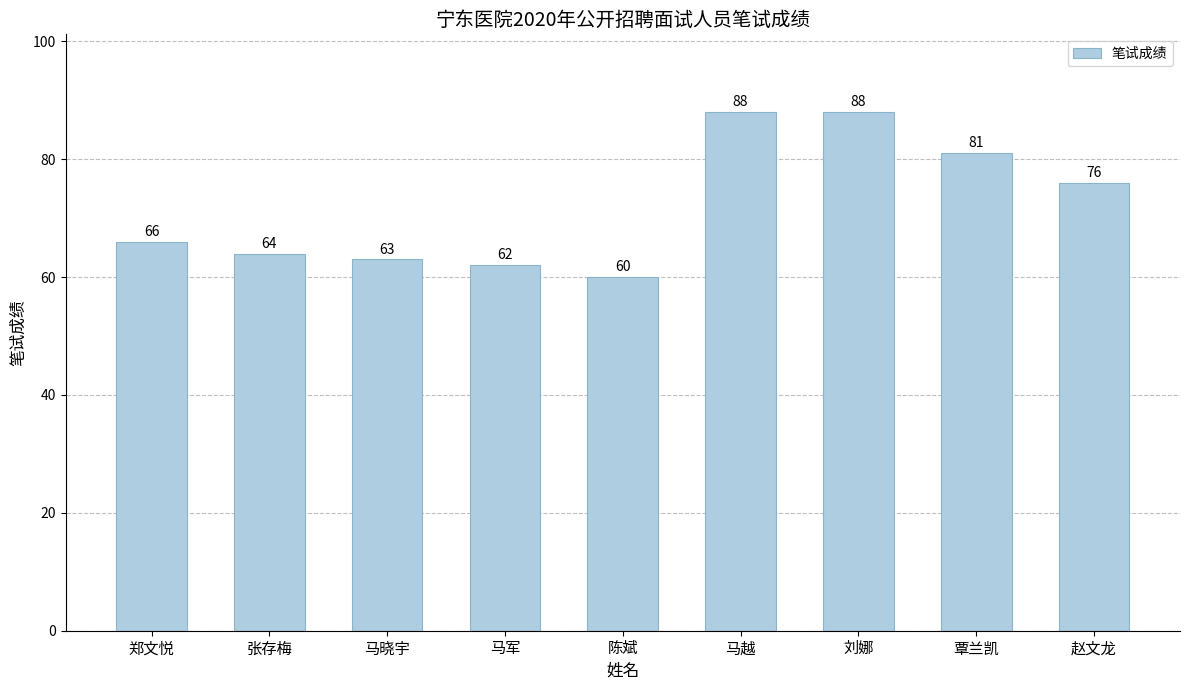

Reading left to right, extract all data points from this chart.

66	64	63	62	60	88	88	81	76